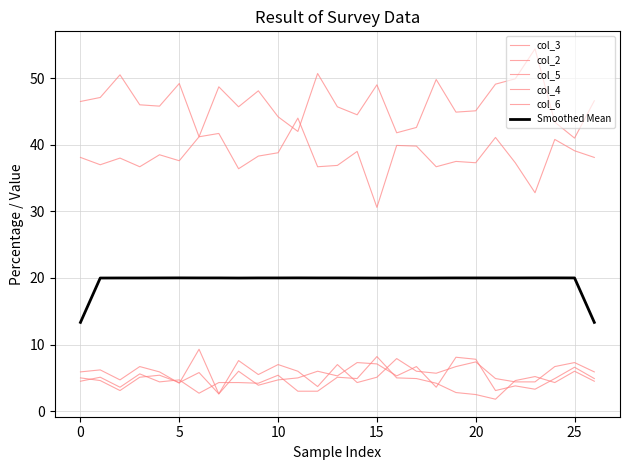

Does the chart display data point markers on the line(s)?

No